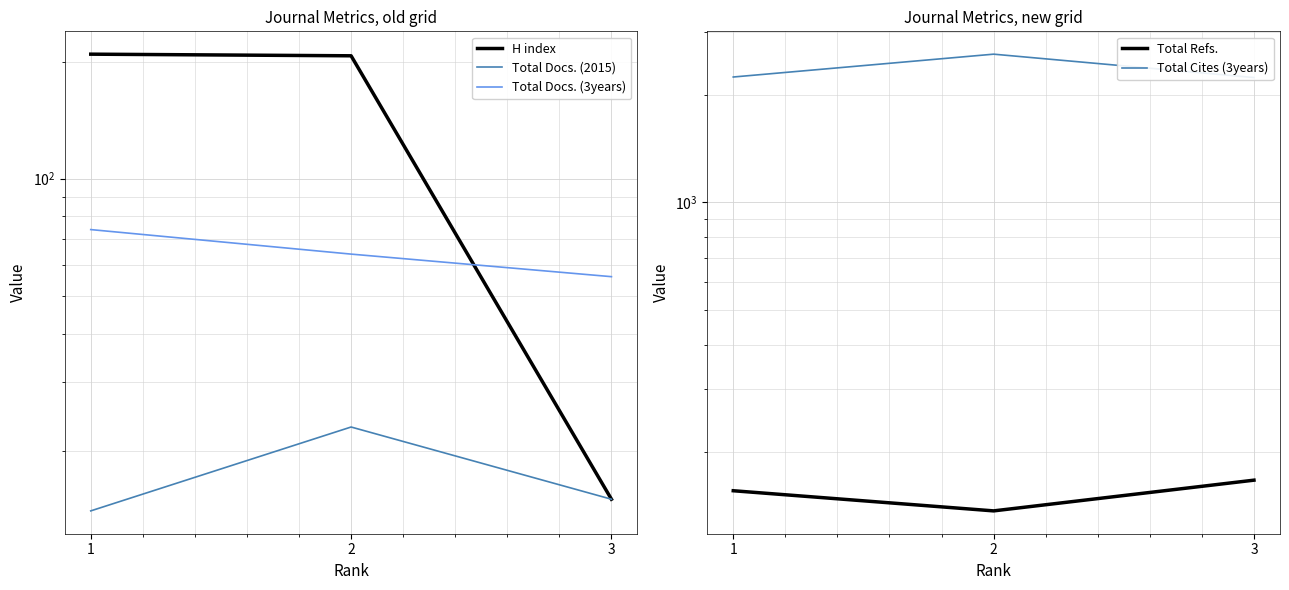

Reading left to right, extract all data points from this chart.

H index: 1=209	2=207	3=15
Total Docs. (2015): 1=14	2=23	3=15
Total Docs. (3years): 1=74	2=64	3=56
Total Refs.: 1=156	2=137	3=167
Total Cites (3years): 1=2245	2=2601	3=2237